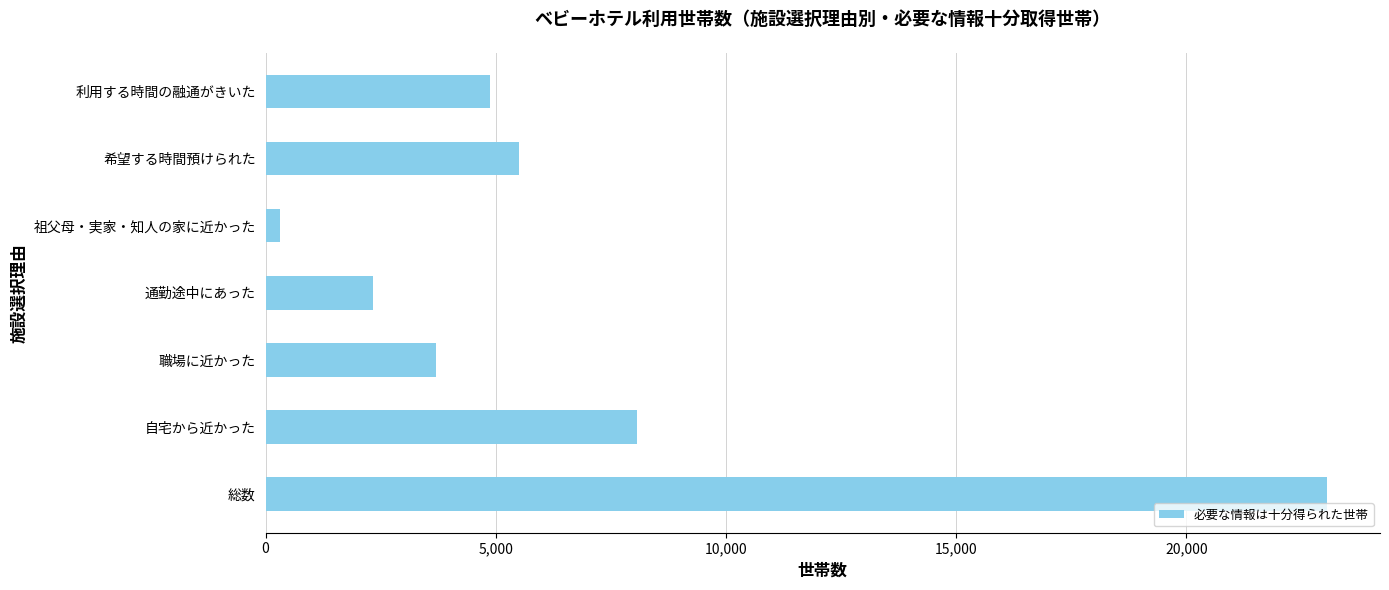

Are the bars horizontal?

Yes